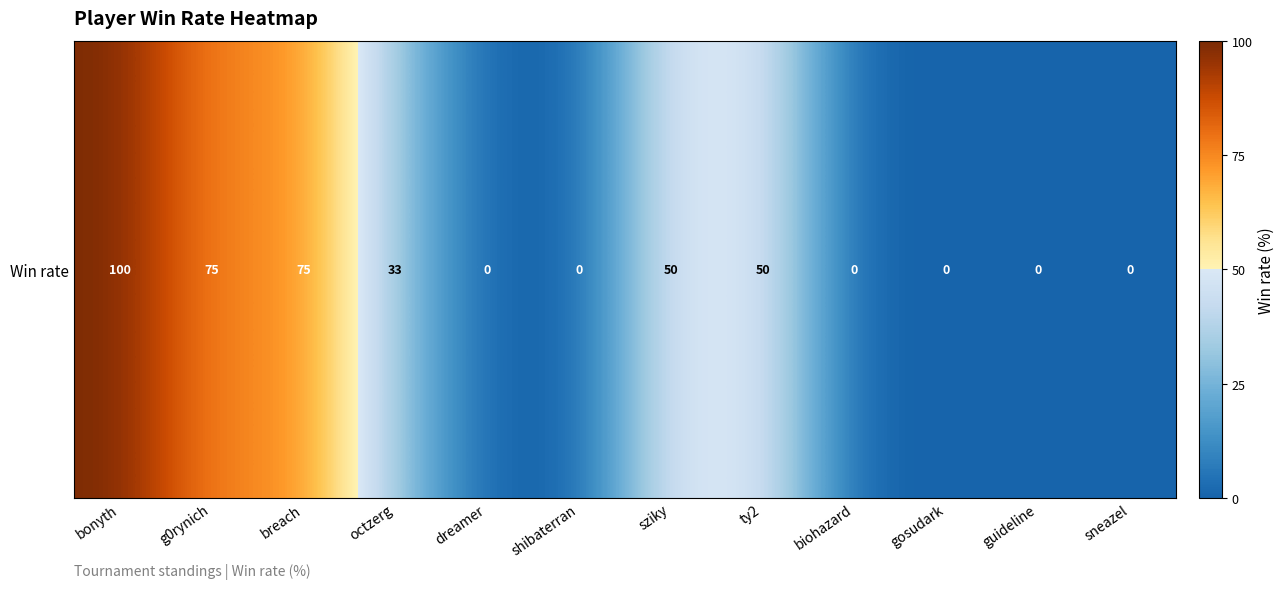

The chart shows a value of 75 at breach. True or false?

True